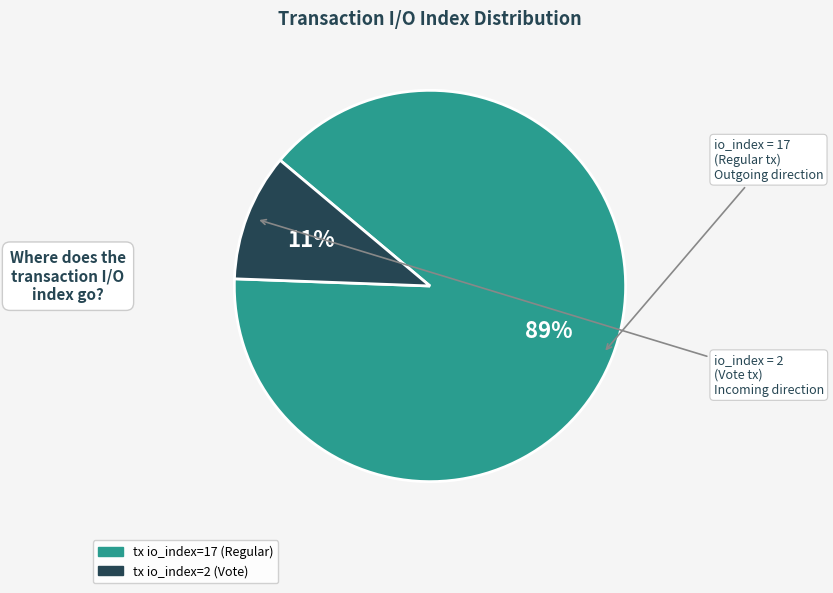

The tx io_index=2 (Vote) slice represents 1% of the pie. True or false?

False